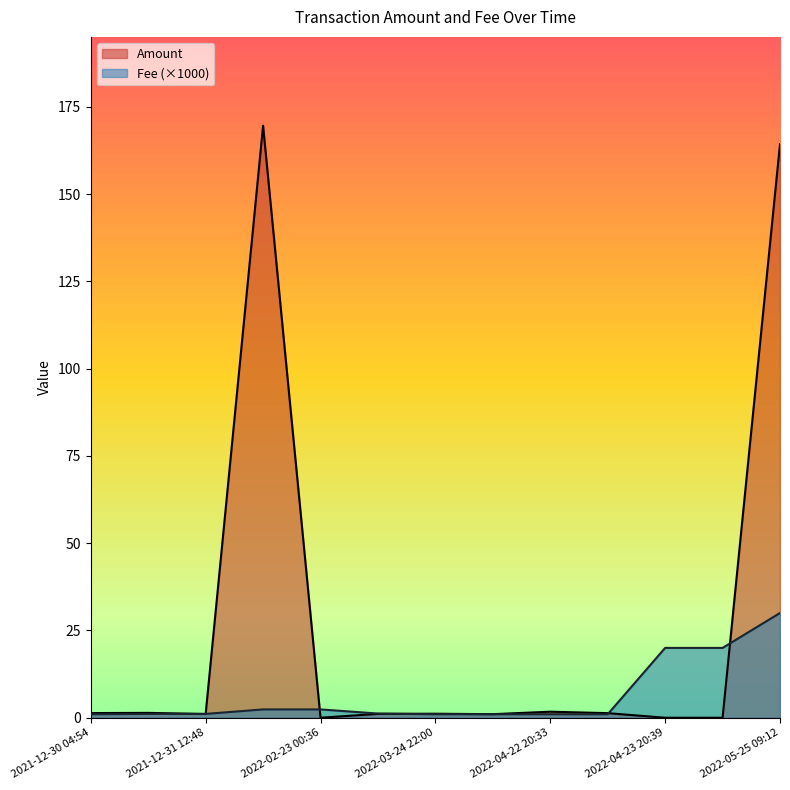

How many values in the Amount series exceed 1?

10